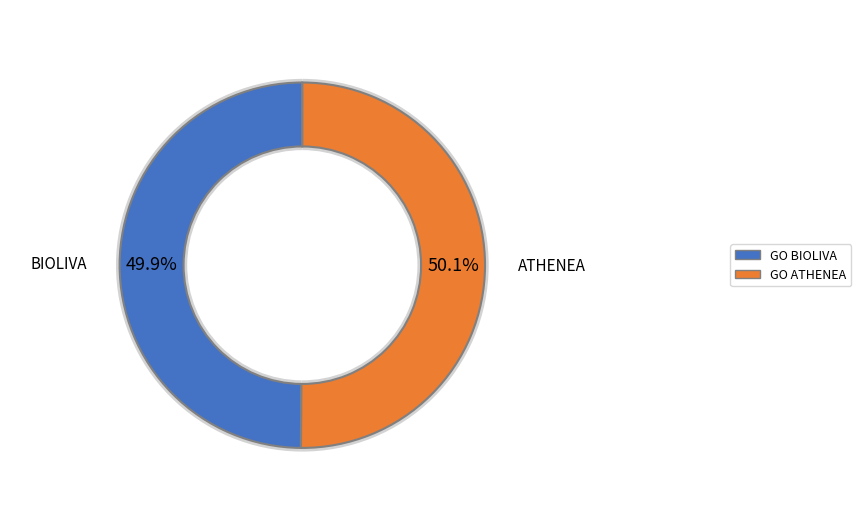

What is the ratio of the value at Grupo Operativo BIOLIVA to the value at Grupo Operativo ATHENEA?

1.0